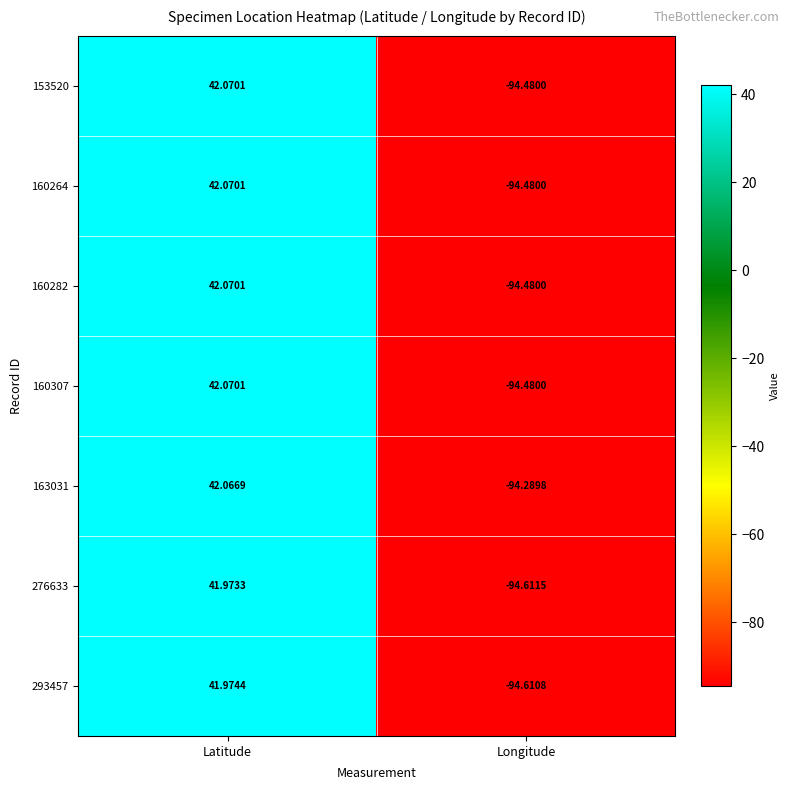

Rank the categories by 153520 value from lowest to highest.

Longitude, Latitude